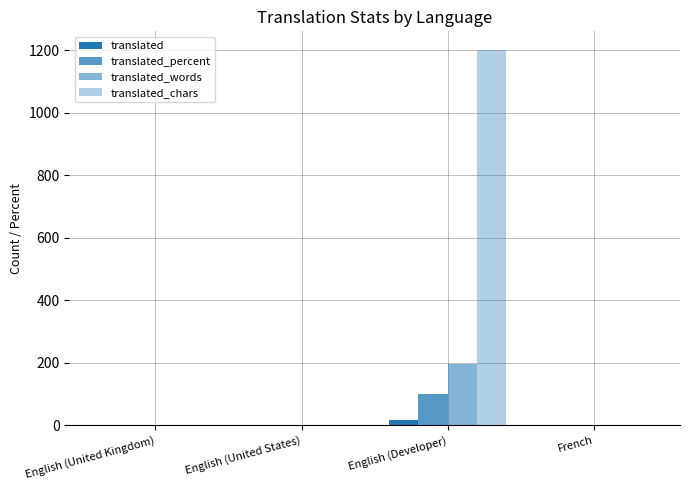

List the labels in order of translated value, smallest first.

English (United Kingdom), English (United States), French, English (Developer)